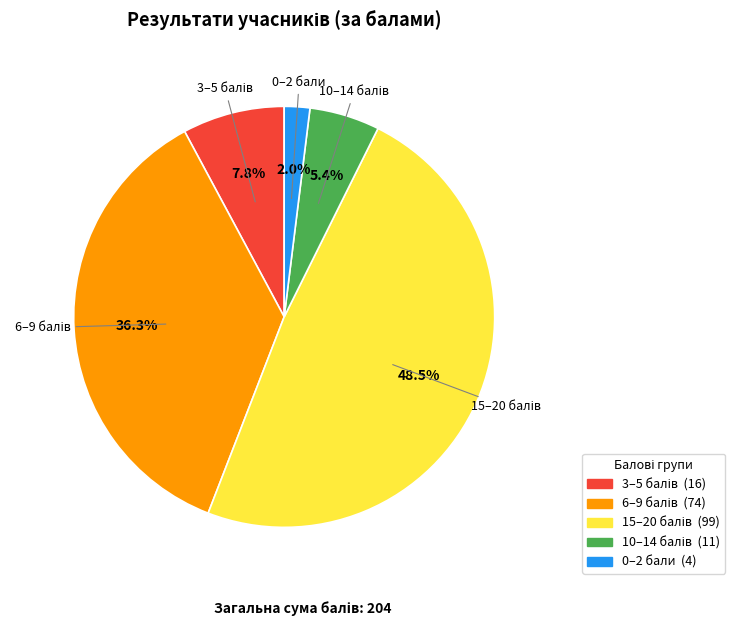

Does any single category account for the majority?

No